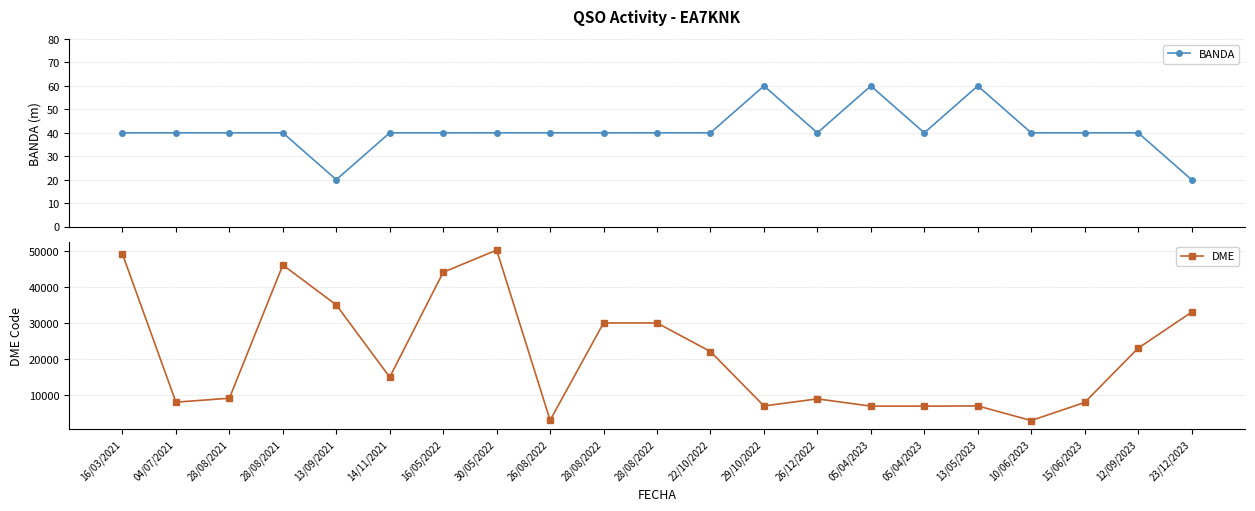

Count the number of data series in this chart.

2